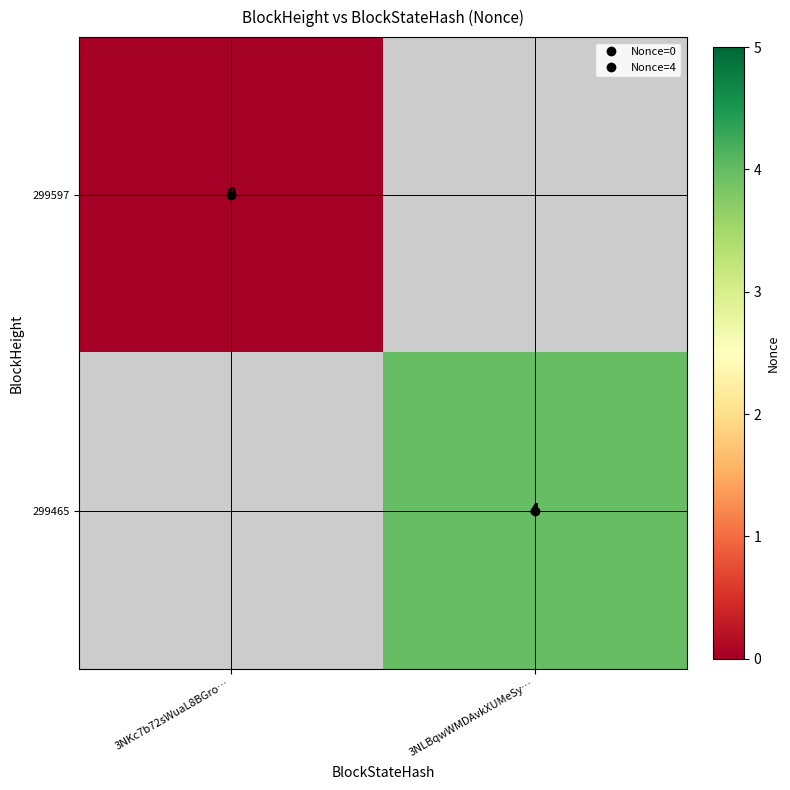

Which category has the lowest value across all series?

3NKc7b72sWuaL8BGro…